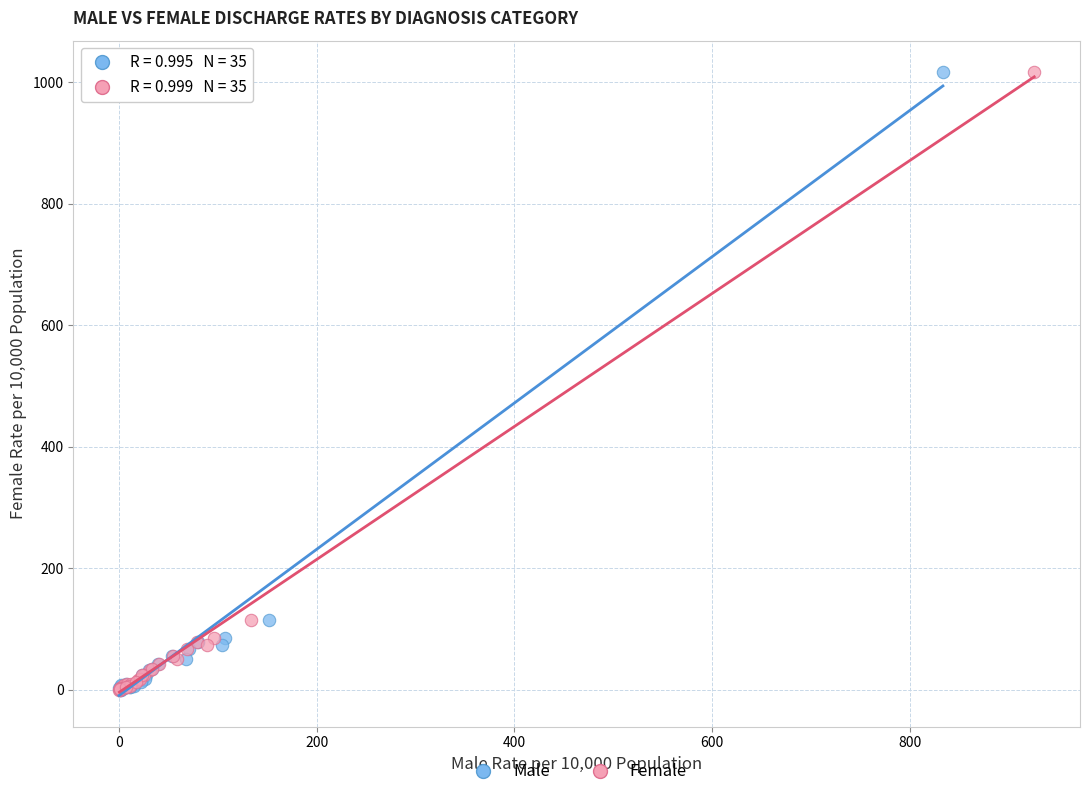

What are all the series names shown in the legend?

Male, Female